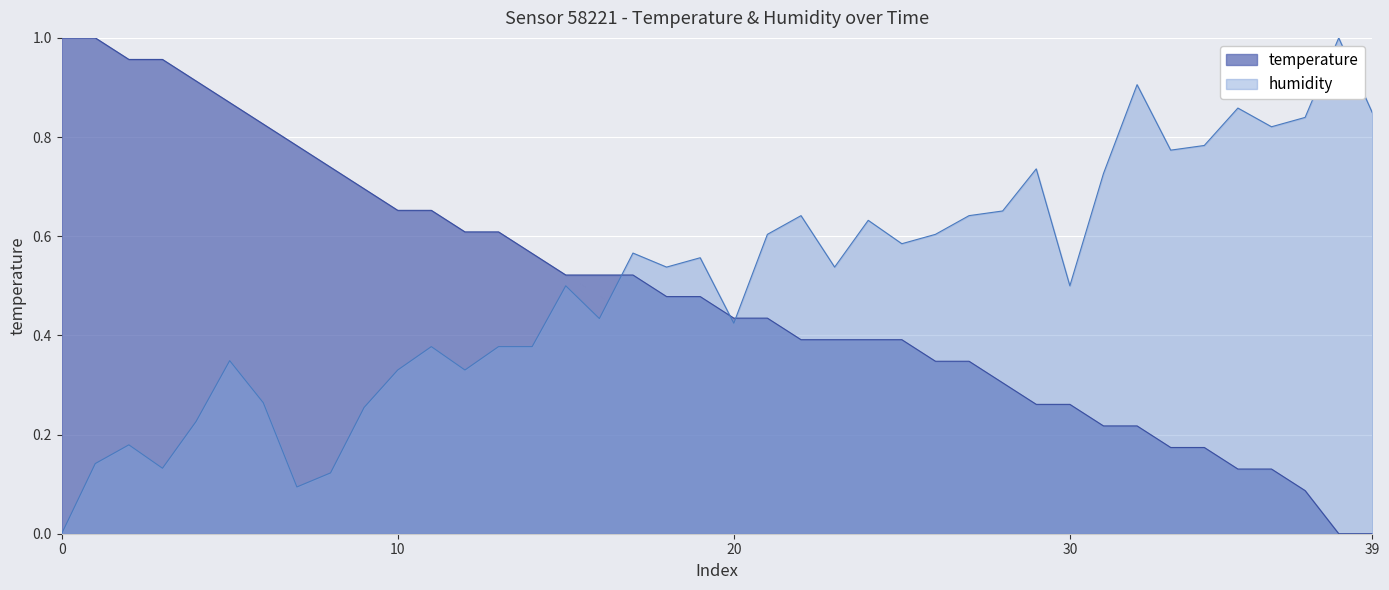

True or false: humidity has more than 0 interior local peaks.

True